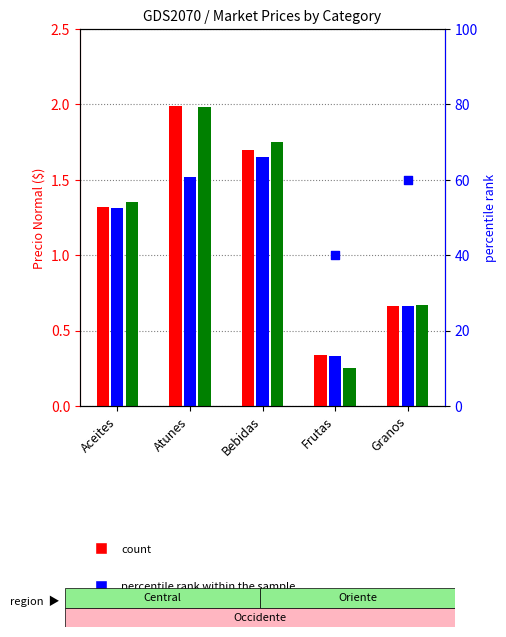

At how many categories does at least one series exceed 18?

5